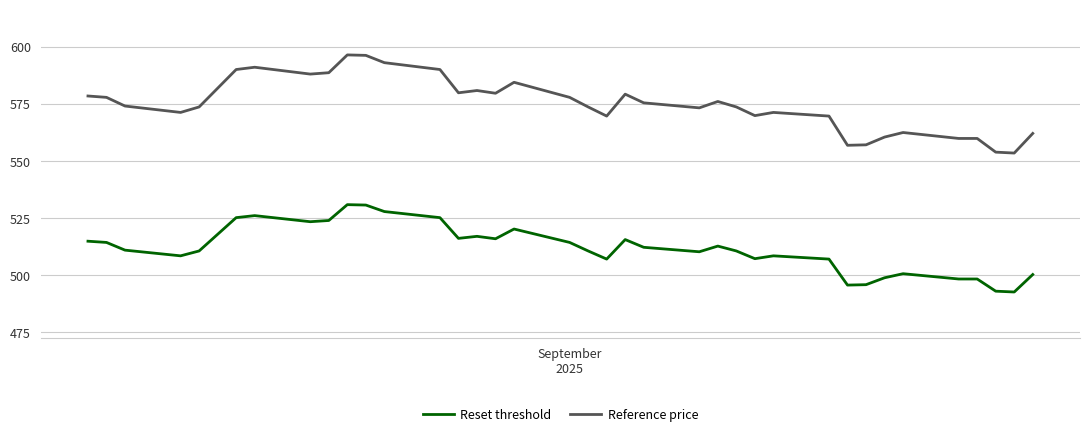

What is the difference between the maximum and minimum values in the Reset threshold series?

38.3